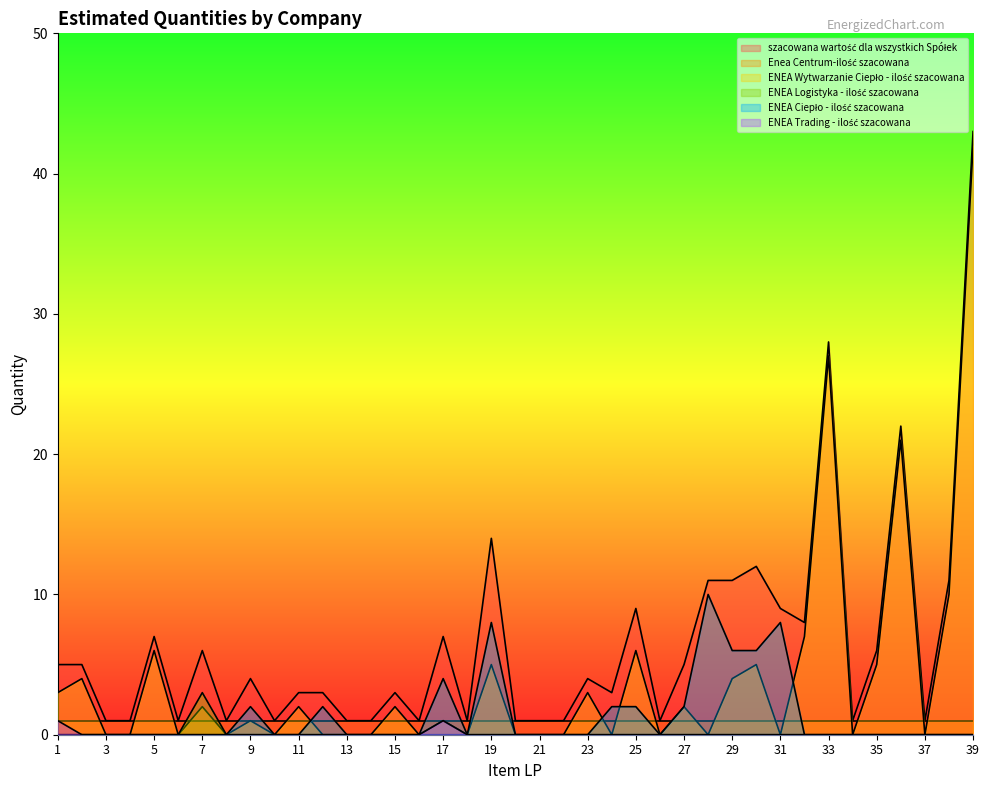

What is the spread (max minus min) of values at 12?

3